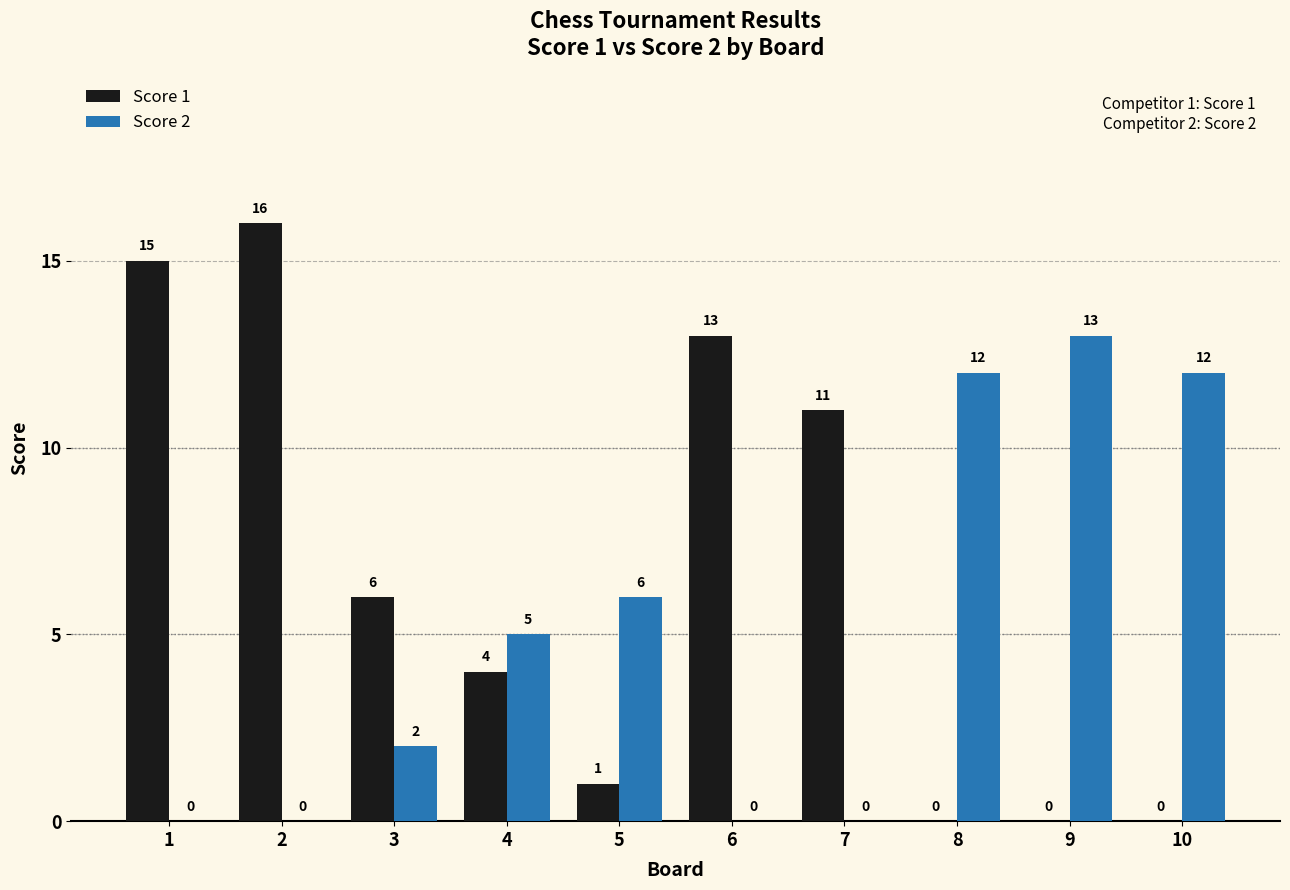

What is the greatest value displayed?

16